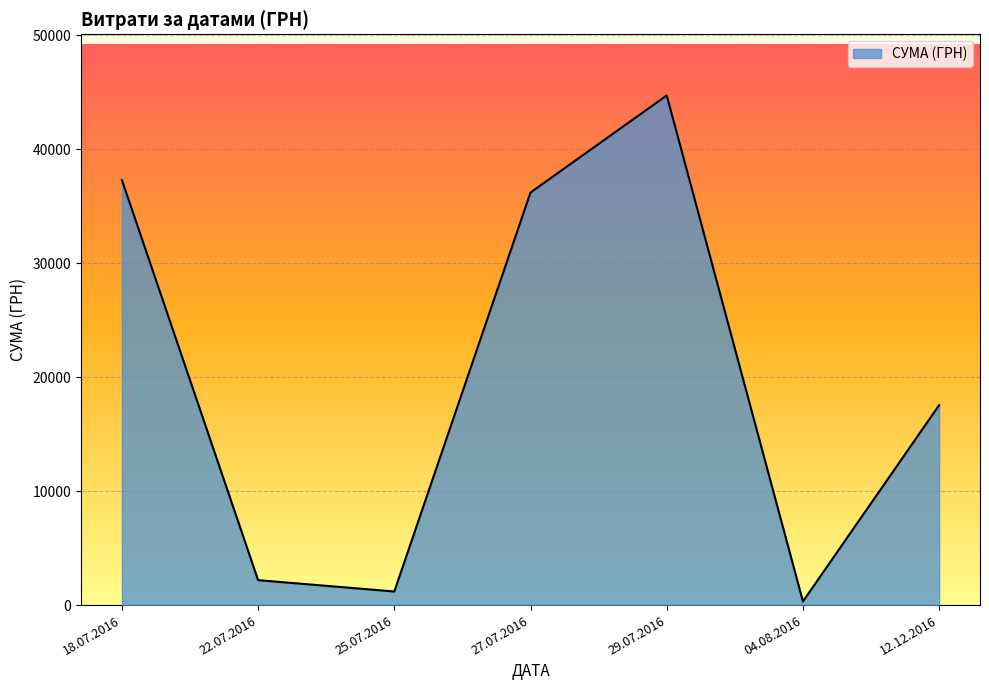

Reading left to right, list all the values displayed in this chart.

37309.0	2188.9	1193.0	36213.0	44730.5	321.5	17548.0